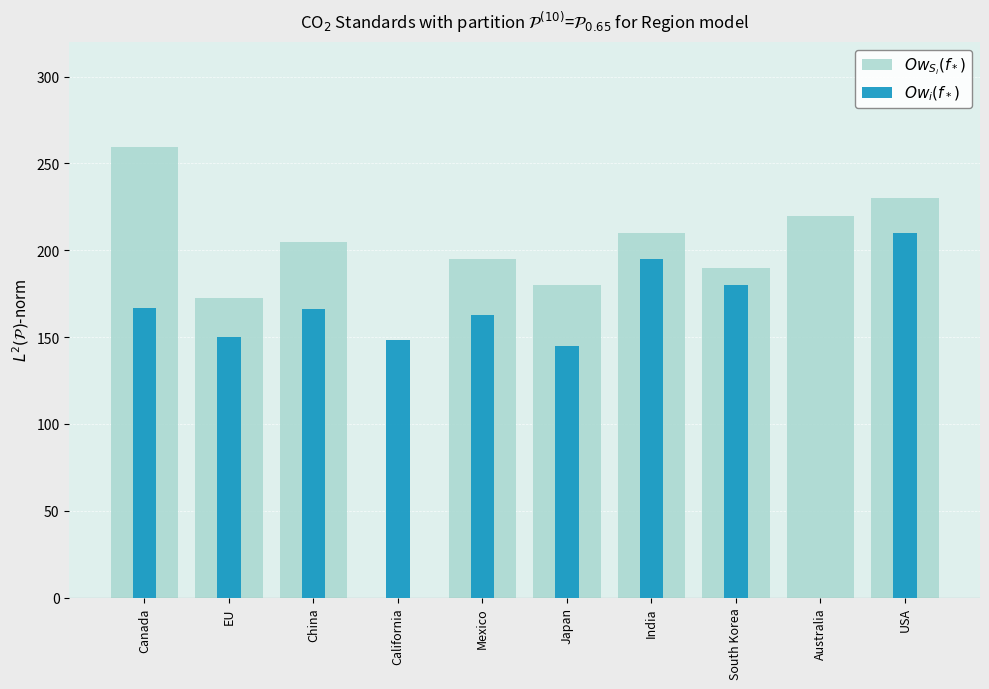

What are all the series names shown in the legend?

$Ow_{S_i}(f_*)$, $Ow_i(f_*)$